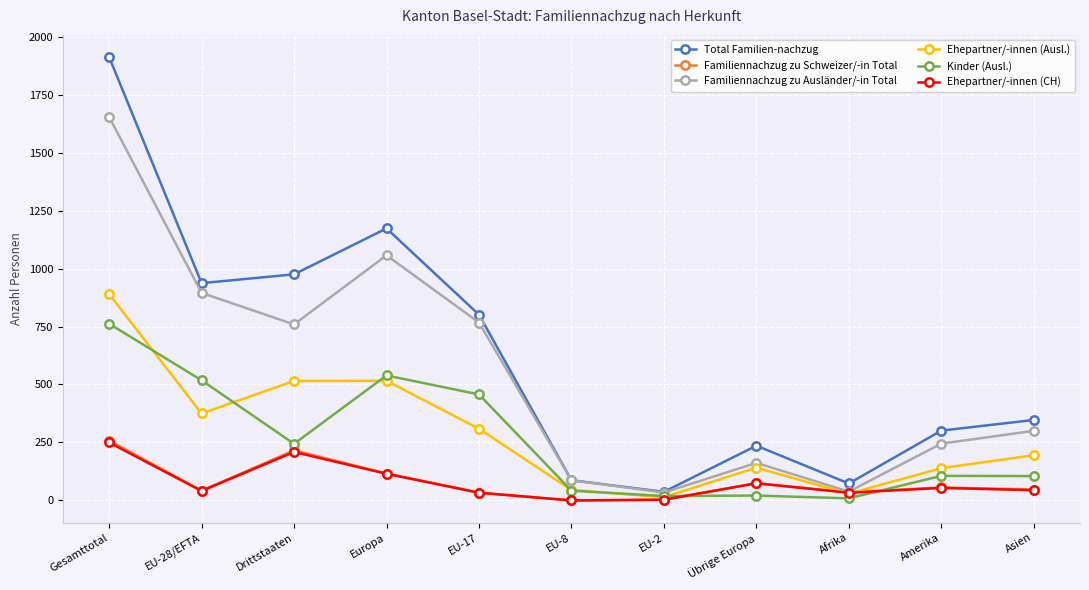

The Familiennachzug zu Ausländer/-in Total series shows 34 at EU-2. True or false?

True